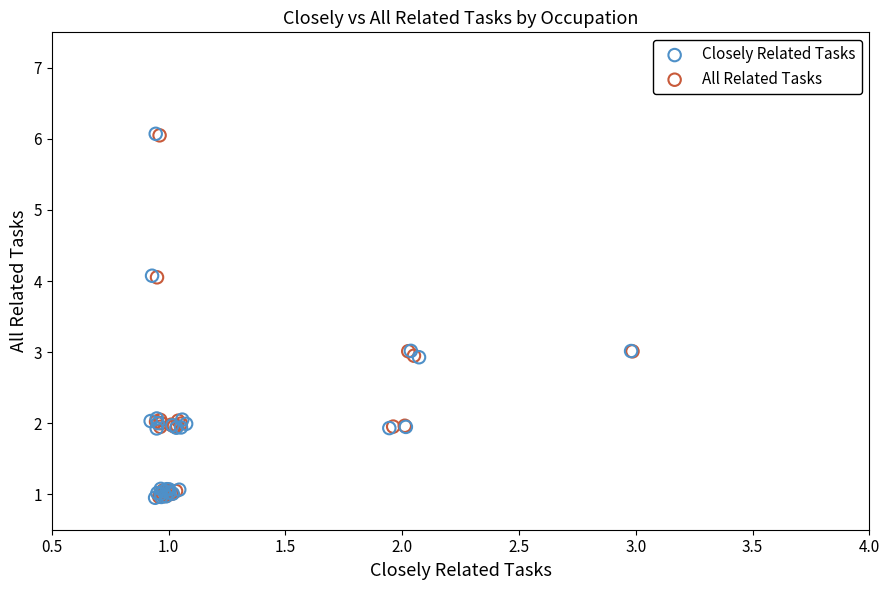

Which series has the largest Y range (max minus min)?

Closely Related Tasks